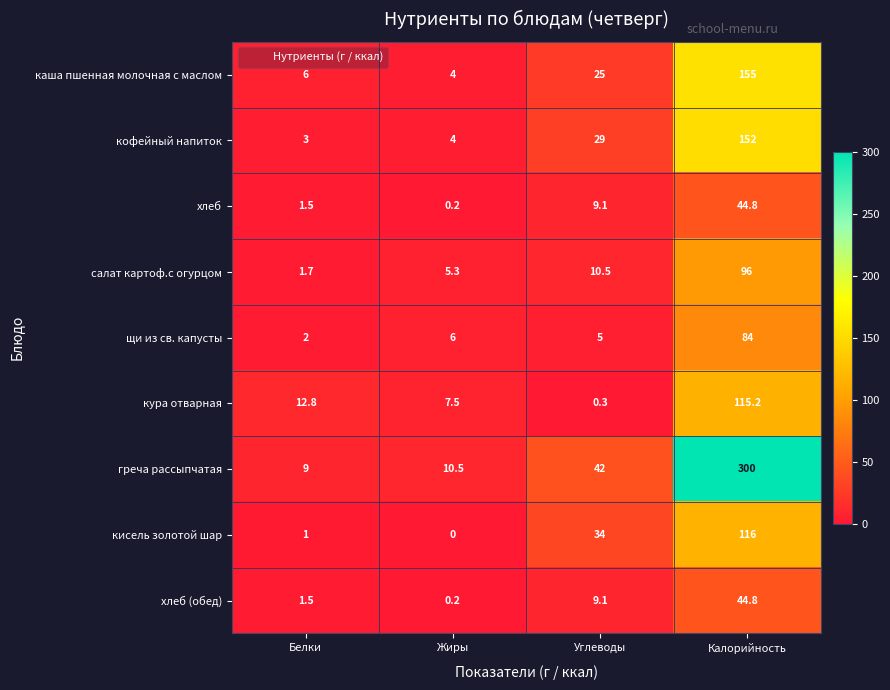

At which category is the sum across all series the highest?

Калорийность